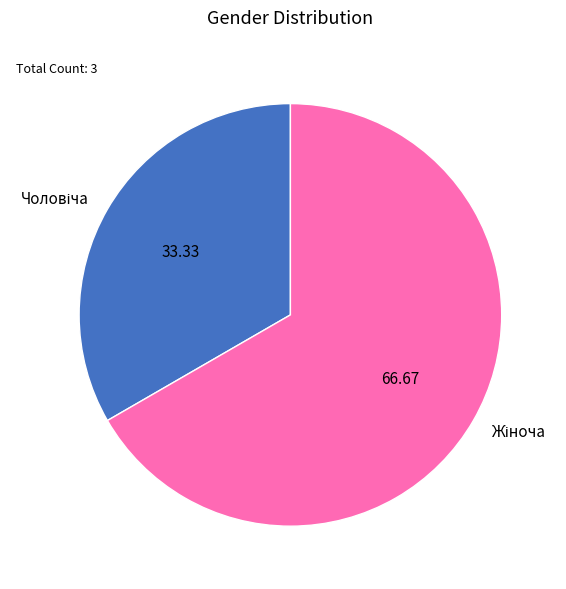

Does any single category account for the majority?

Yes